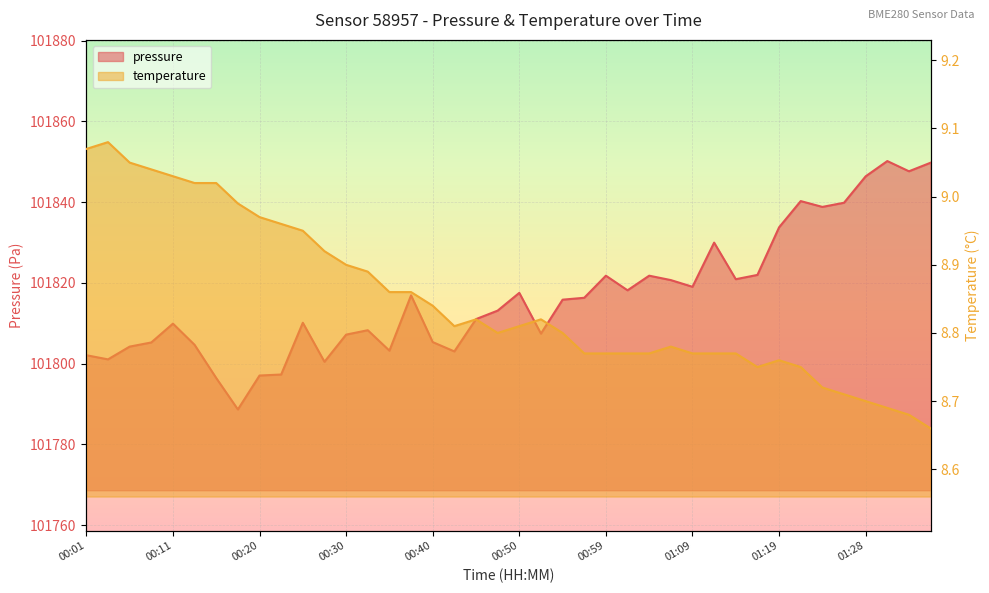

What is the label of the 40th point from the right?

00:01